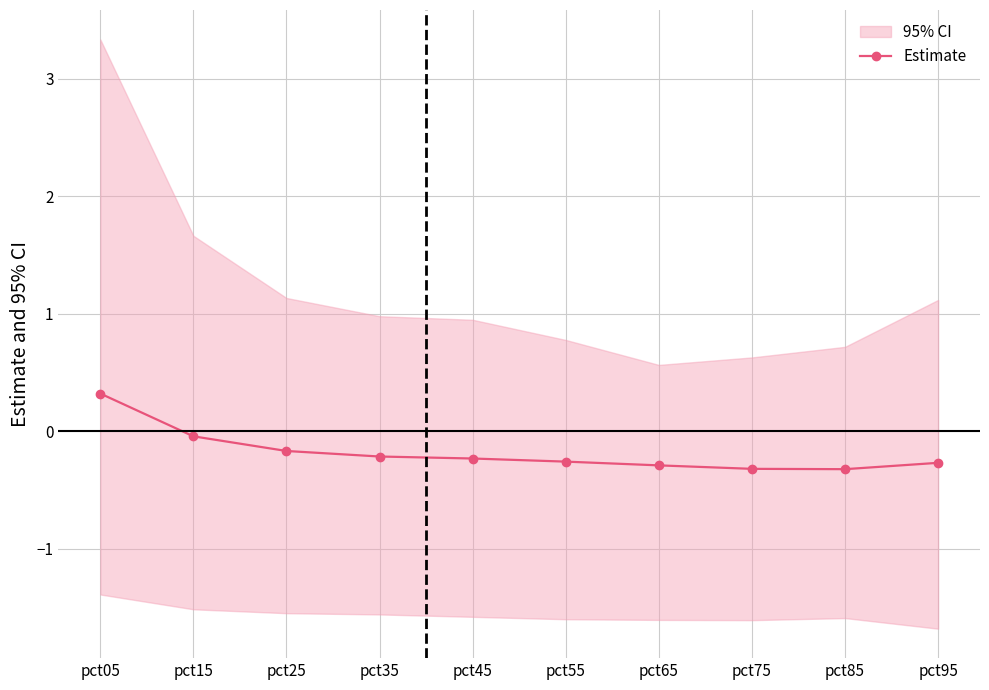

What is the sum of the values at pct45 and pct65?

-0.5